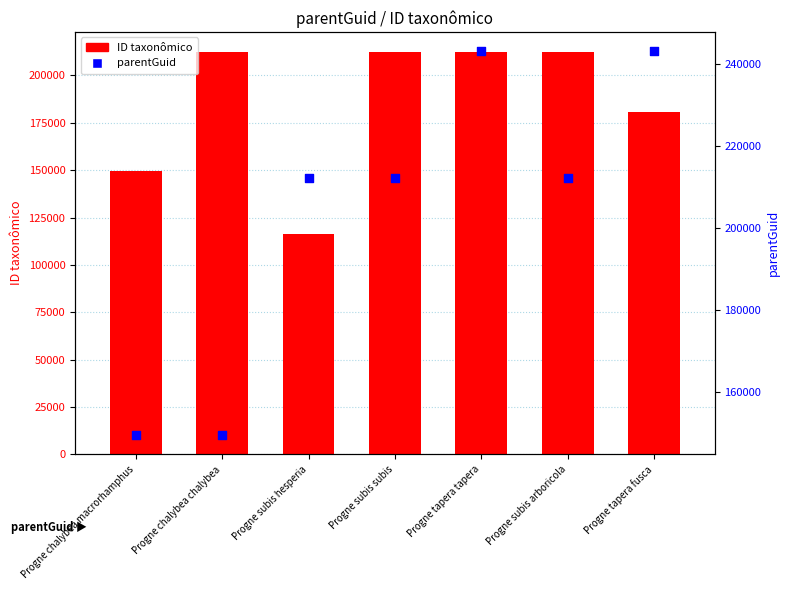

Which series has the widest spread of Y values?

ID taxonômico